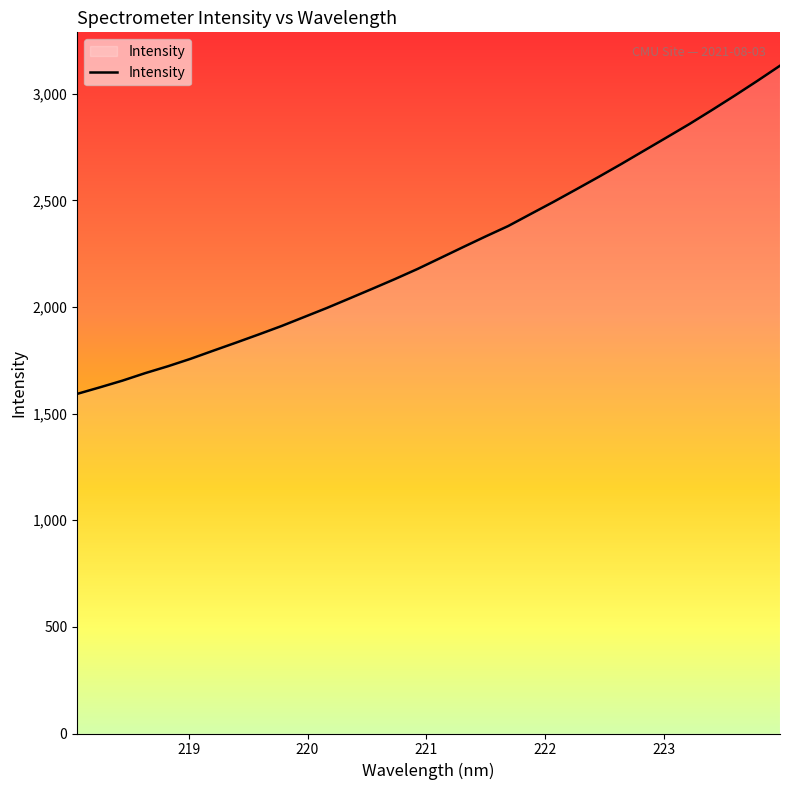

What is the smallest value displayed?

1592.8